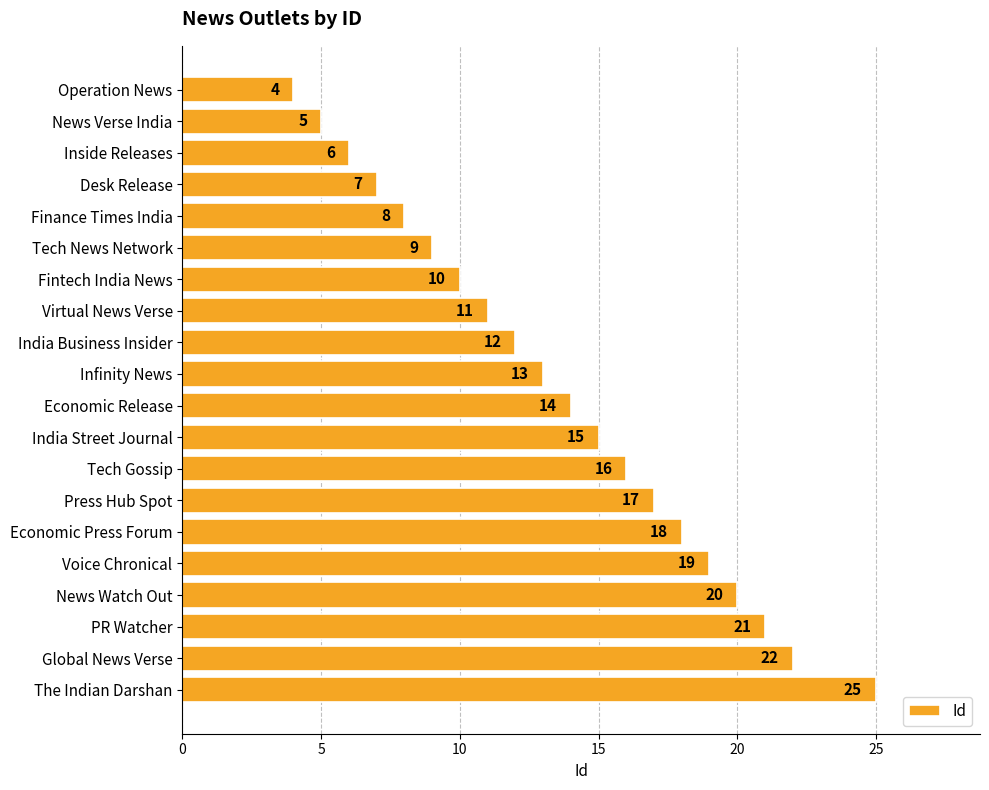

List the labels in order of value, smallest first.

Operation News, News Verse India, Inside Releases, Desk Release, Finance Times India, Tech News Network, Fintech India News, Virtual News Verse, India Business Insider, Infinity News, Economic Release, India Street Journal, Tech Gossip, Press Hub Spot, Economic Press Forum, Voice Chronical, News Watch Out, PR Watcher, Global News Verse, The Indian Darshan